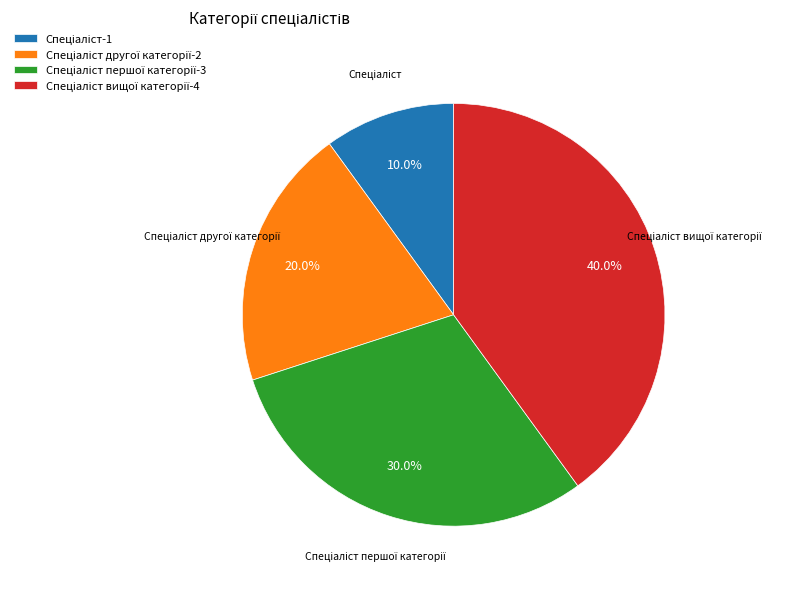

Is there any slice that represents more than half of the pie?

No